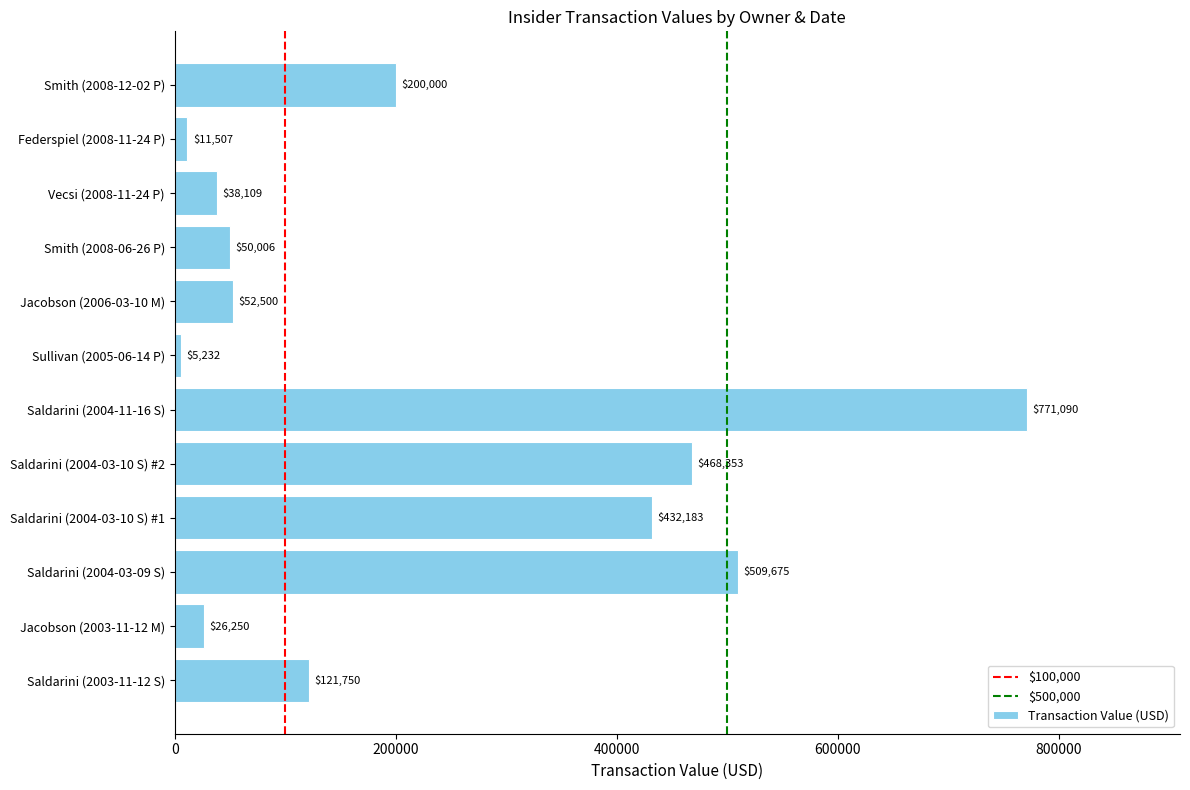

Are the bars horizontal?

Yes